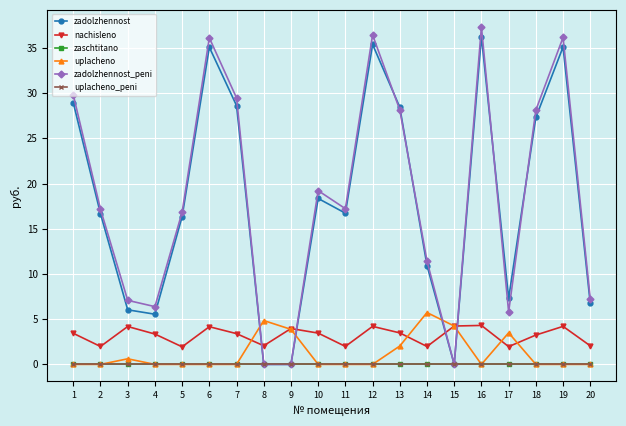

What is the greatest value displayed?

37.3